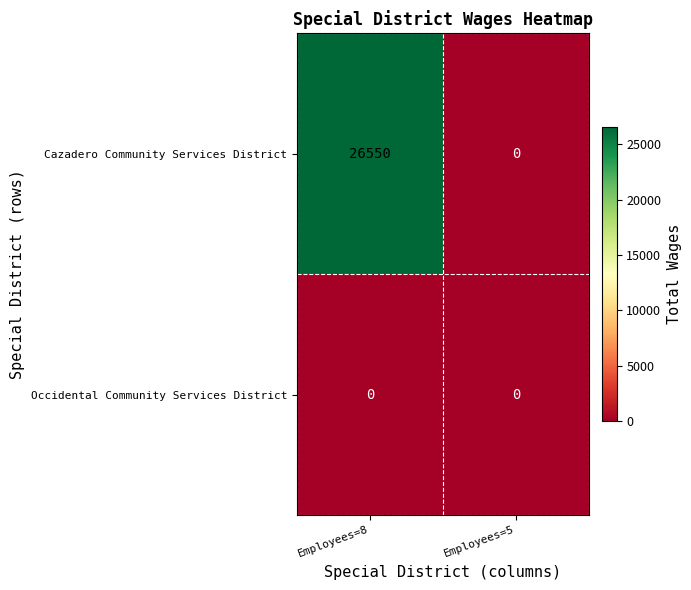

What is the sum of the Cazadero Community Services District values at Employees=5 and Employees=8?

26550